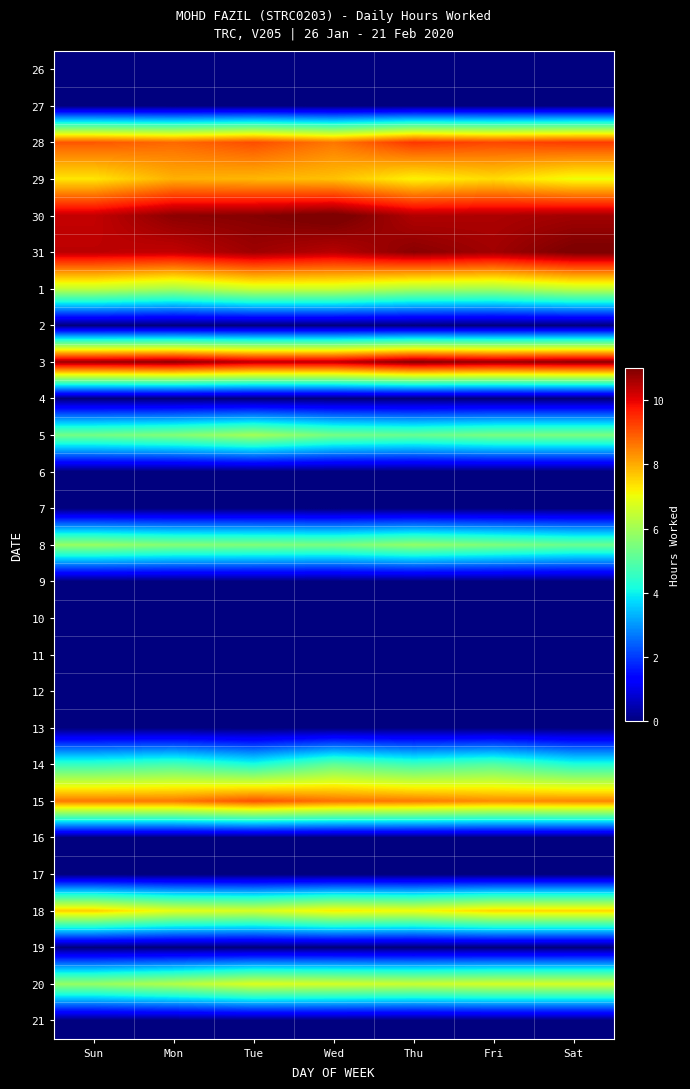

At Wed, list the series in order from largest to smallest.

30, 31, 3, 15, 28, 29, 18, 20, 1, 8, 5, 14, 26, 27, 2, 4, 6, 7, 9, 10, 11, 12, 13, 16, 17, 19, 21